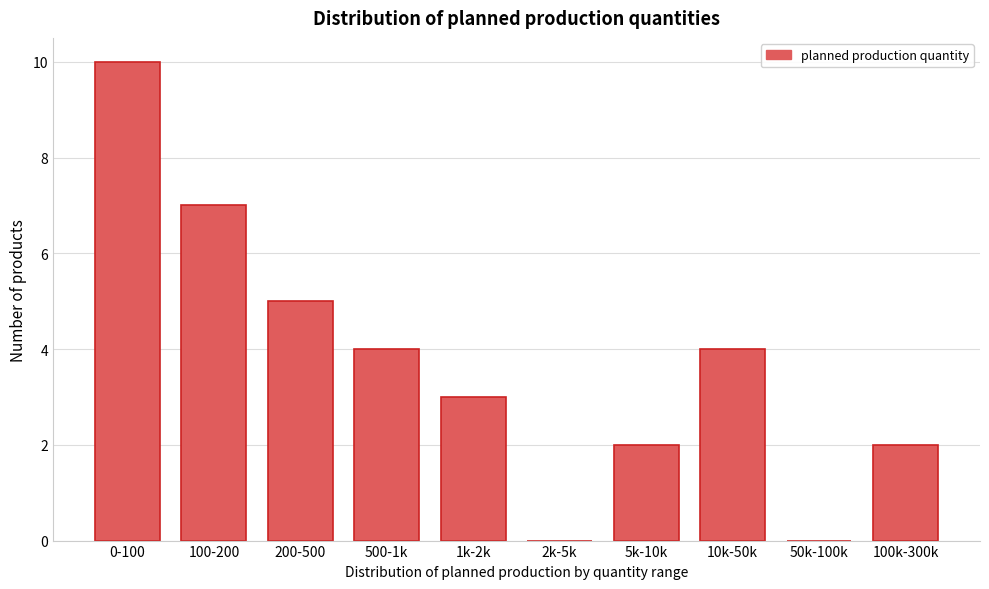

Reading left to right, transcribe all the data shown in this chart.

0-100=10	100-200=7	200-500=5	500-1k=4	1k-2k=3	2k-5k=0	5k-10k=2	10k-50k=4	50k-100k=0	100k-300k=2